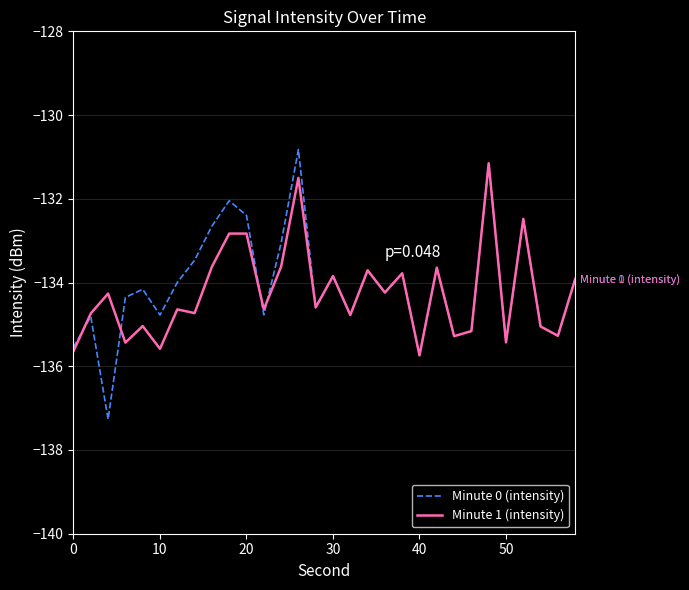

What is the highest value of the Minute 1 (intensity) series?

-131.2